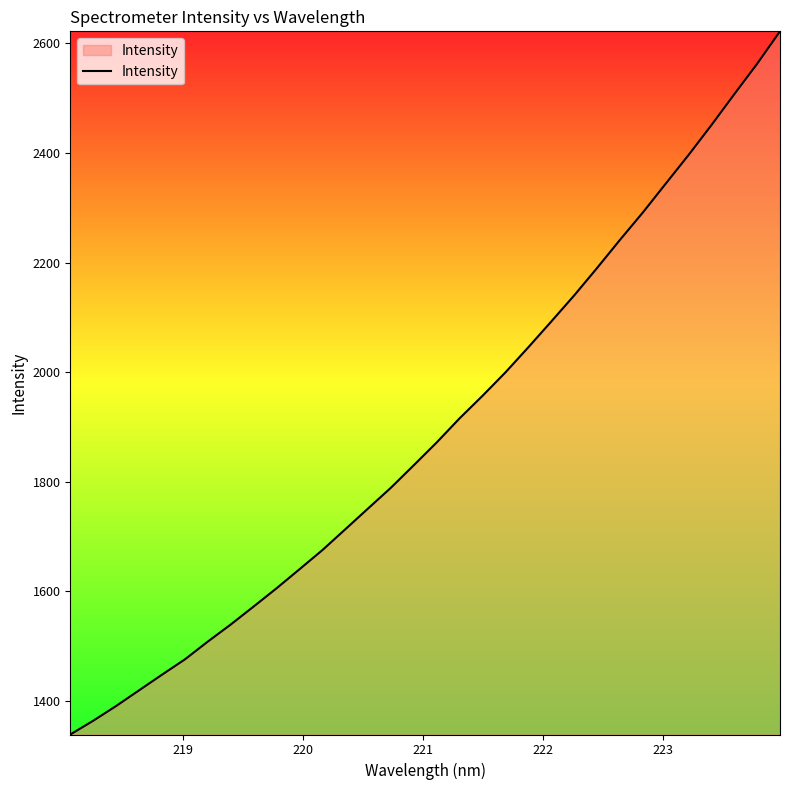

What is the difference between the maximum and minimum values?

1283.4